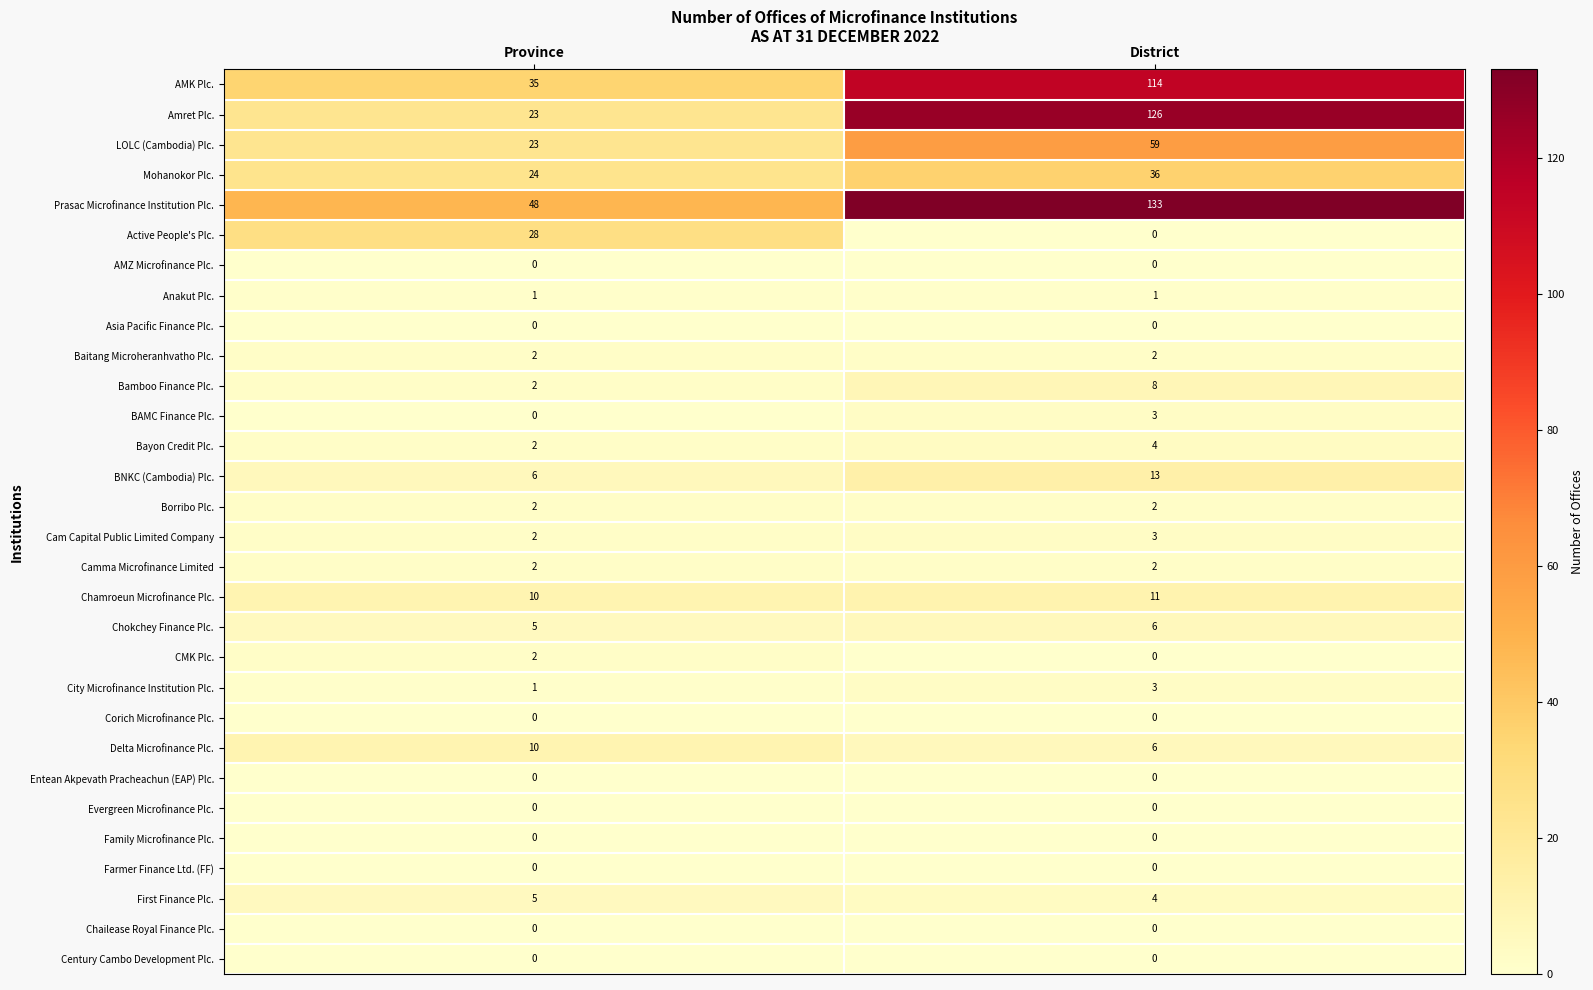

Which series has the widest spread of values?

Amret Plc.